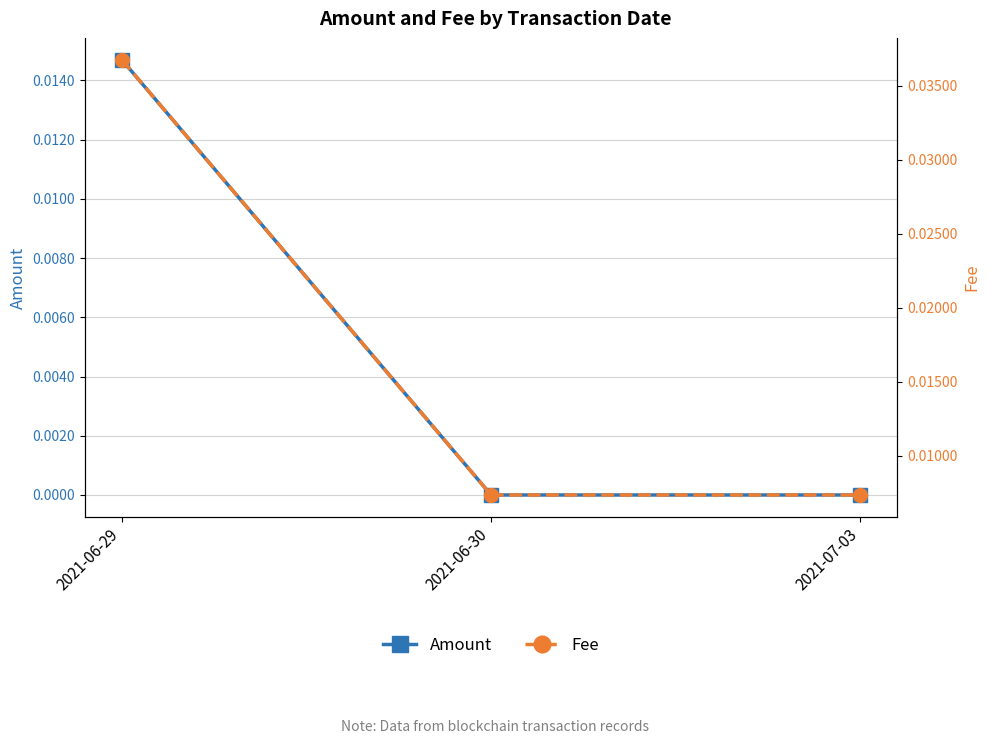

Does the chart have visible grid lines?

Yes